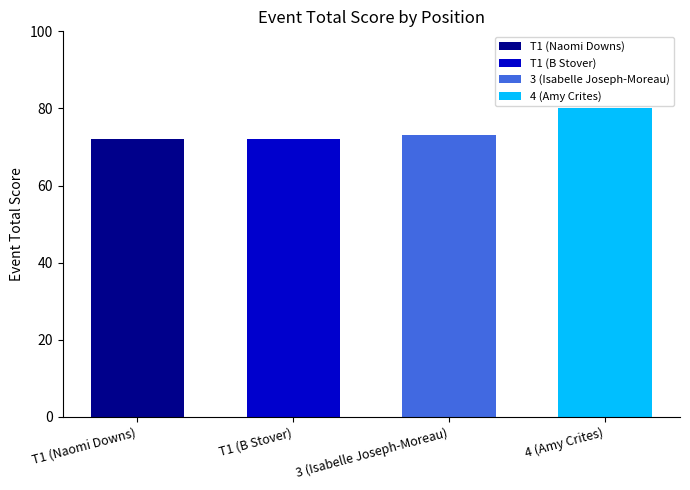

The chart shows a value of 72 at T1 (Naomi Downs). True or false?

True